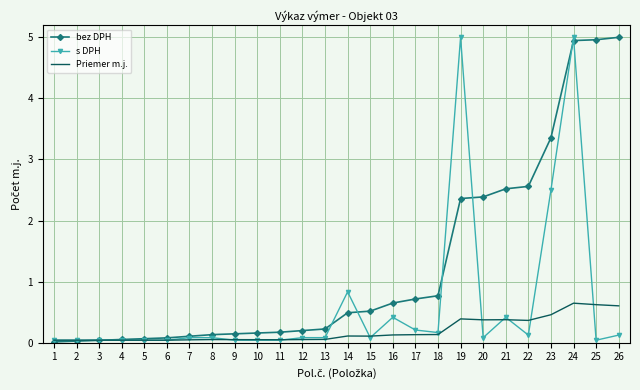

Which series has the largest total across all categories?

bez DPH